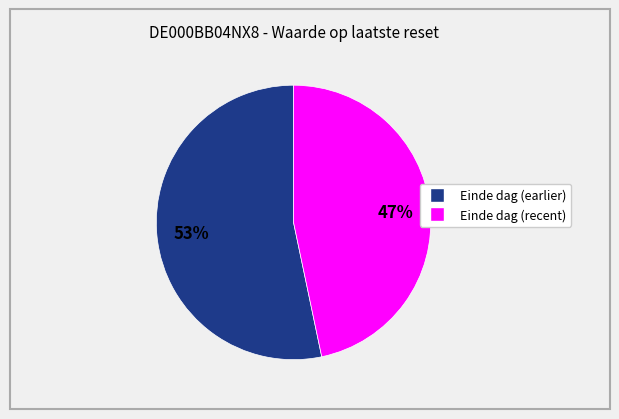

Does any single category account for the majority?

Yes